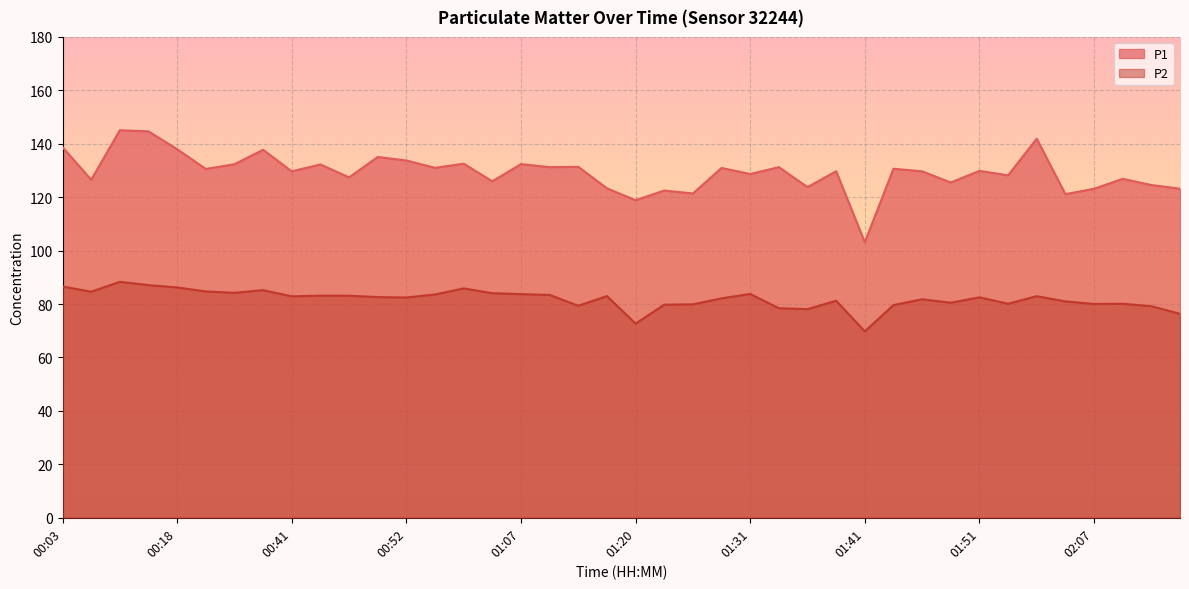

Reading right to left, extract all data points from this chart.

P1: 02:15=123.2	02:12=124.5	02:09=126.9	02:07=123.2	02:04=121.2	01:59=141.9	01:56=128.2	01:51=129.8	01:49=125.5	01:46=129.7	01:44=130.7	01:41=103.2	01:38=129.7	01:36=123.8	01:33=131.2	01:31=128.7	01:28=130.9	01:26=121.4	01:23=122.5	01:20=118.9	01:18=123.3	01:13=131.4	01:10=131.2	01:07=132.4	01:05=126.0	00:57=132.6	00:54=131.0	00:52=133.8	00:49=135.1	00:47=127.4	00:44=132.3	00:41=129.7	00:39=137.8	00:29=132.3	00:24=130.6	00:18=138.0	00:16=144.7	00:11=145.1	00:06=126.5	00:03=138.7
P2: 02:15=76.3	02:12=79.2	02:09=80.1	02:07=80.0	02:04=81.0	01:59=83.0	01:56=80.1	01:51=82.5	01:49=80.5	01:46=81.8	01:44=79.6	01:41=69.8	01:38=81.2	01:36=78.1	01:33=78.5	01:31=83.8	01:28=82.2	01:26=79.9	01:23=79.8	01:20=72.7	01:18=83.0	01:13=79.4	01:10=83.4	01:07=83.7	01:05=84.1	00:57=85.9	00:54=83.6	00:52=82.5	00:49=82.6	00:47=83.1	00:44=83.2	00:41=82.9	00:39=85.2	00:29=84.2	00:24=84.7	00:18=86.2	00:16=87.1	00:11=88.3	00:06=84.6	00:03=86.6